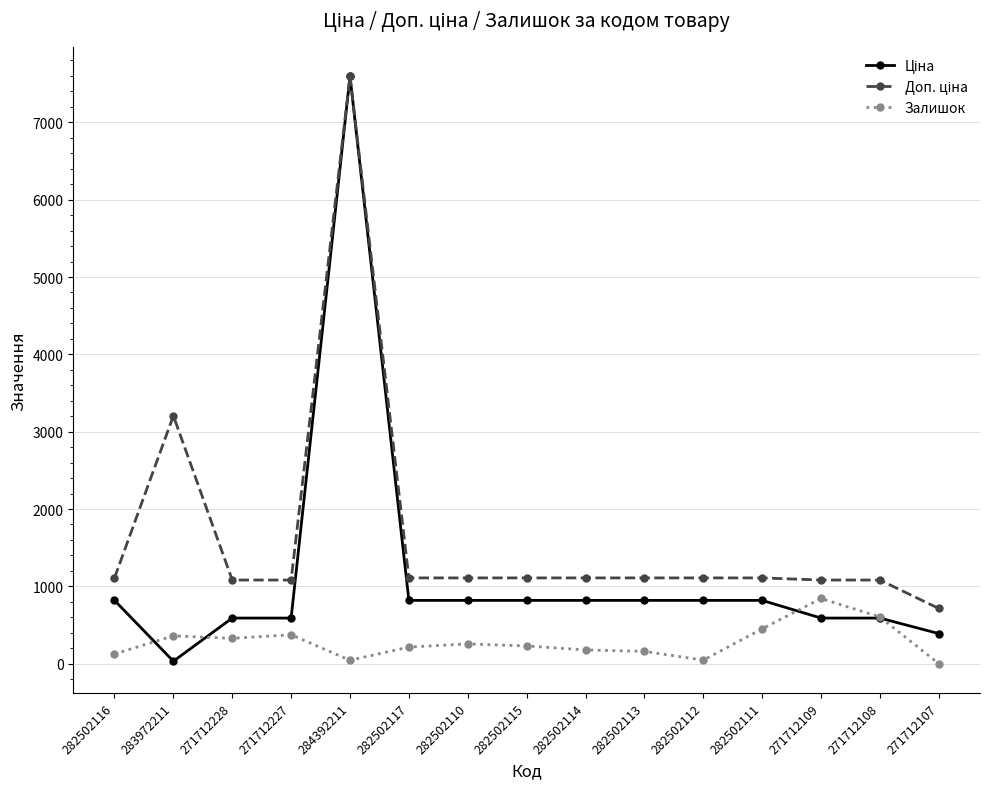

At which category is the sum across all series the highest?

284392211